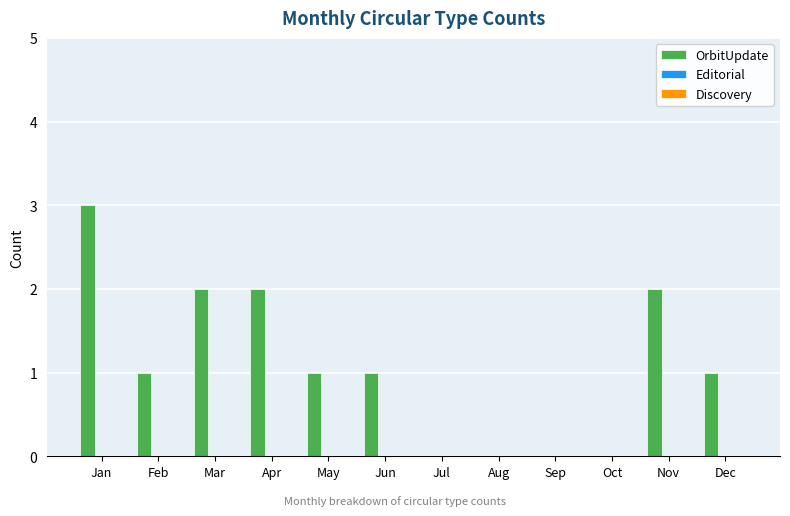

Is it true that the value at Sep is 0?

True